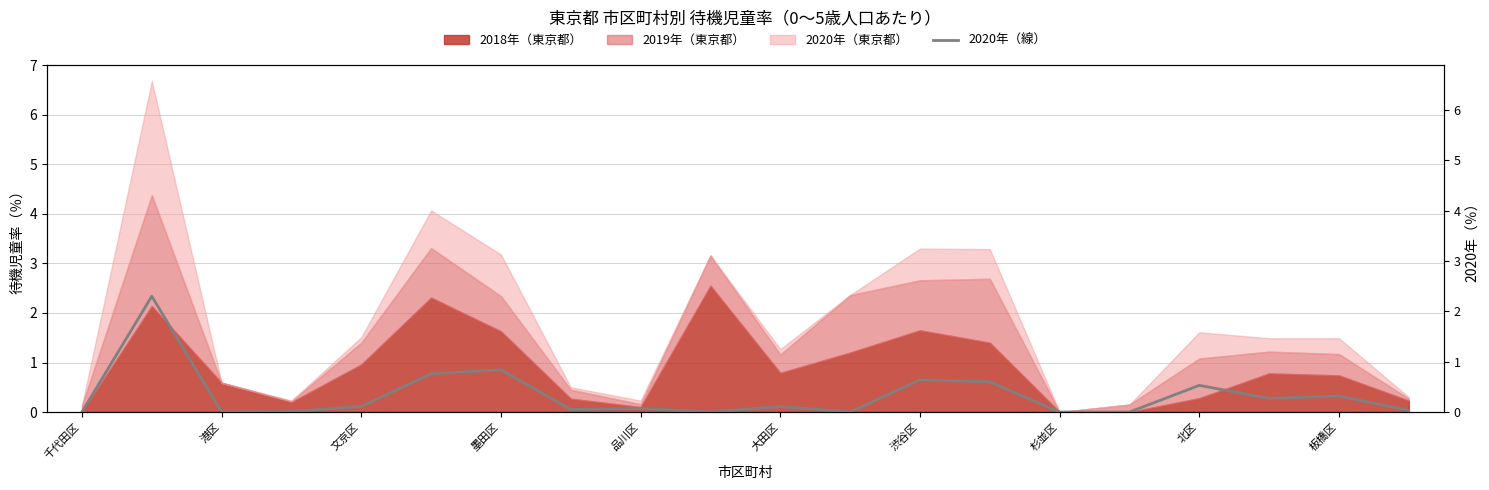

What is the change in value from 大田区 to 19?

-0.7